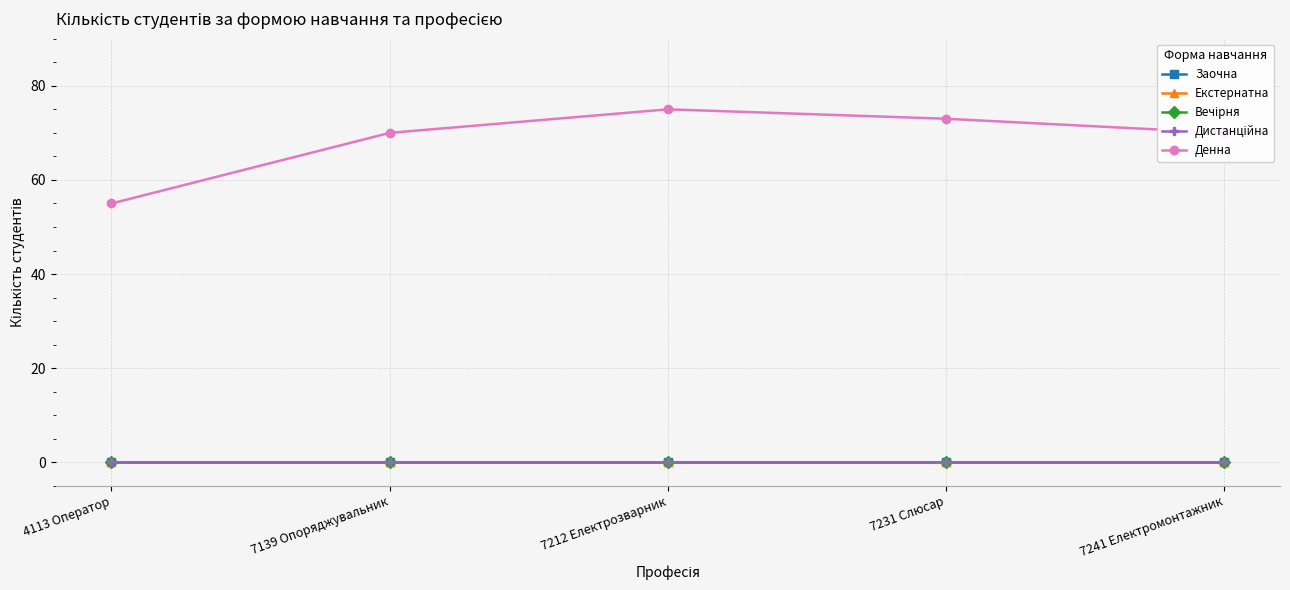

How many categories are shown in the chart?

5